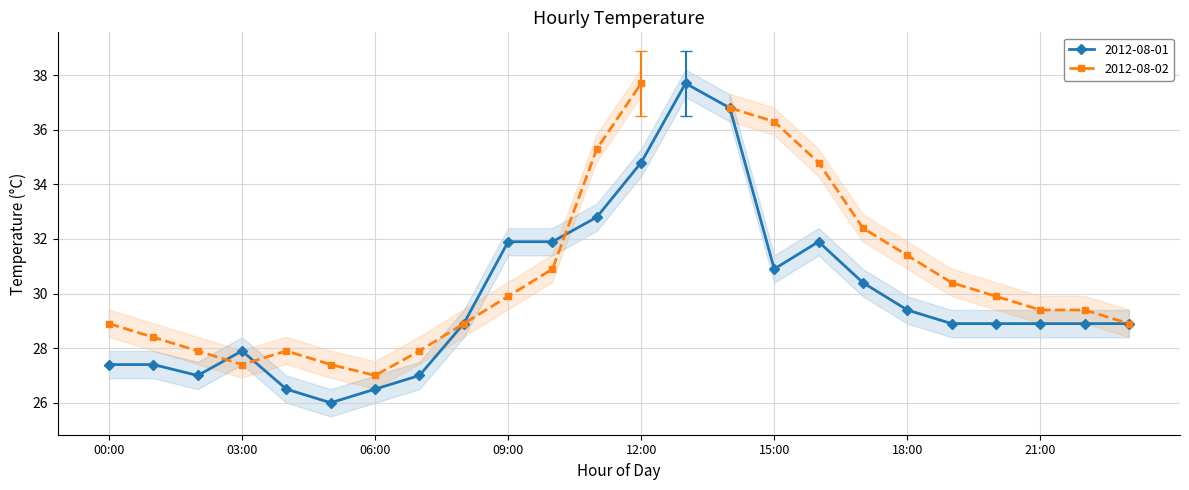

What is the smallest value displayed?

26.0